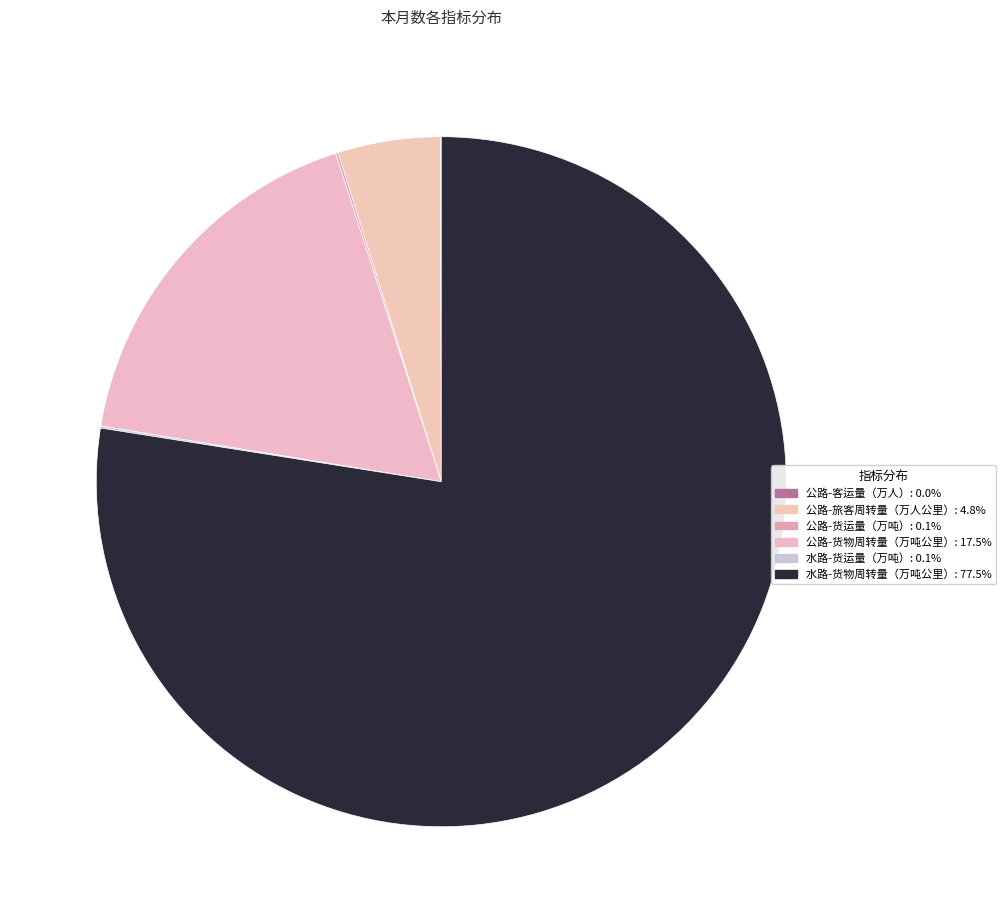

What percentage do 公路-货物周转量（万吨公里） and 水路-货运量（万吨） together represent?

17.6%